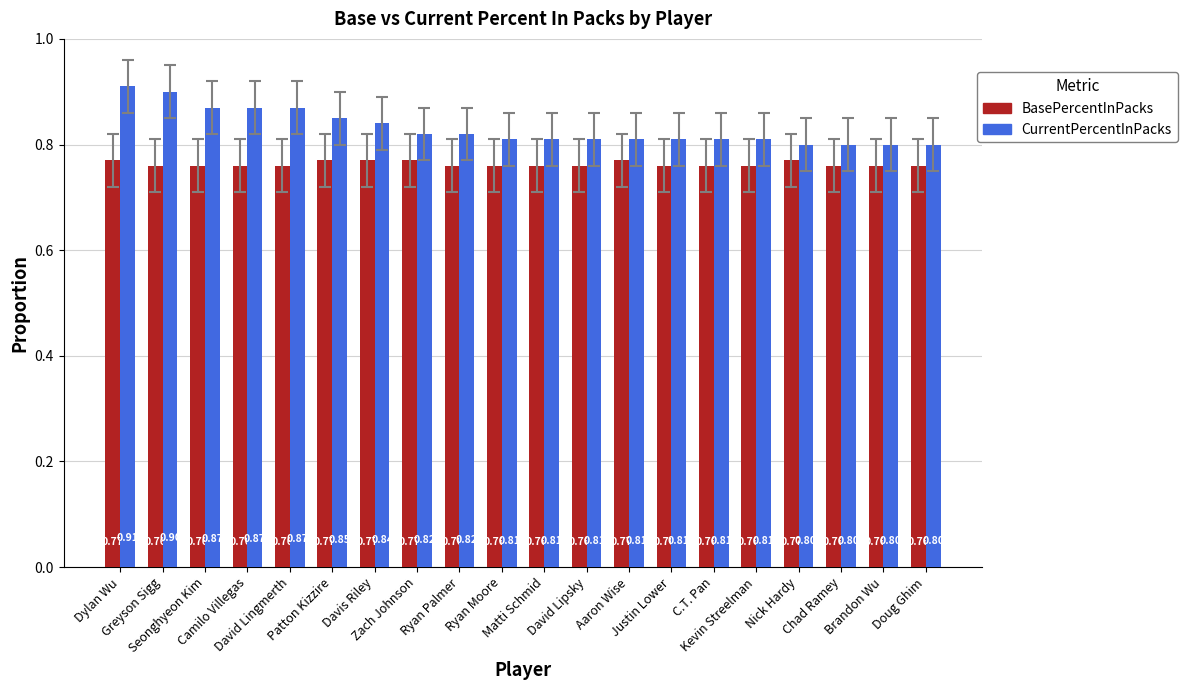

Is it true that CurrentPercentInPacks equals 0.5 at Ryan Palmer?

False